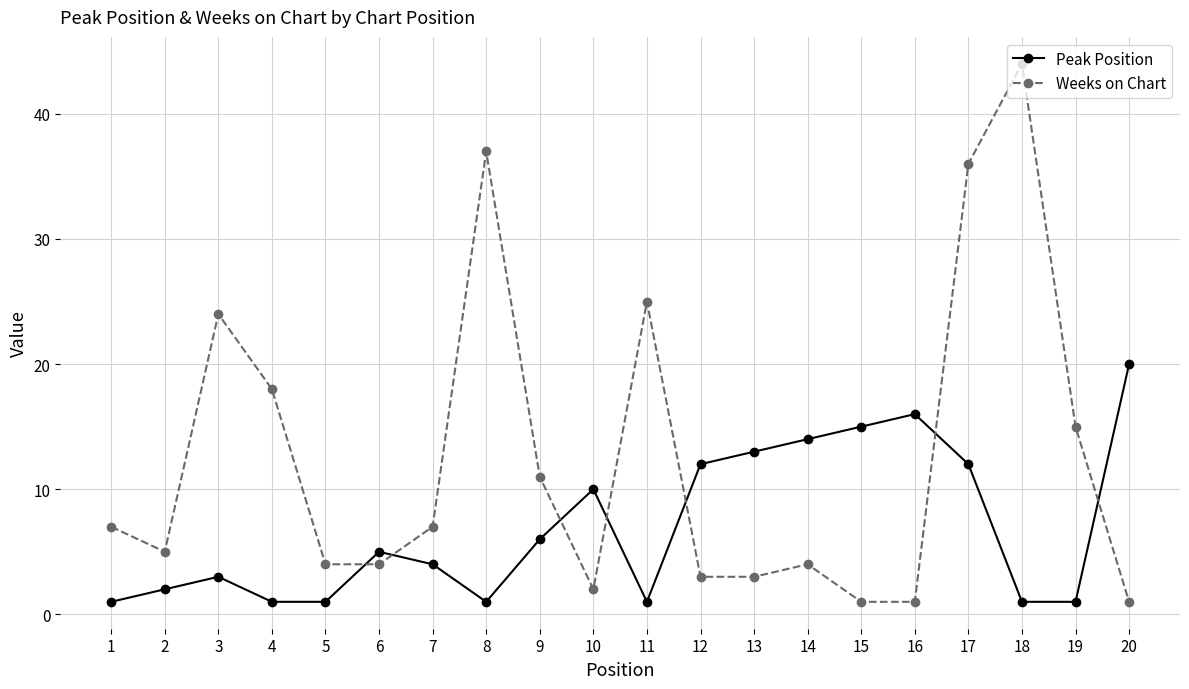

Reading left to right, list all the values displayed in this chart.

Peak Position: 1=1	2=2	3=3	4=1	5=1	6=5	7=4	8=1	9=6	10=10	11=1	12=12	13=13	14=14	15=15	16=16	17=12	18=1	19=1	20=20
Weeks on Chart: 1=7	2=5	3=24	4=18	5=4	6=4	7=7	8=37	9=11	10=2	11=25	12=3	13=3	14=4	15=1	16=1	17=36	18=44	19=15	20=1